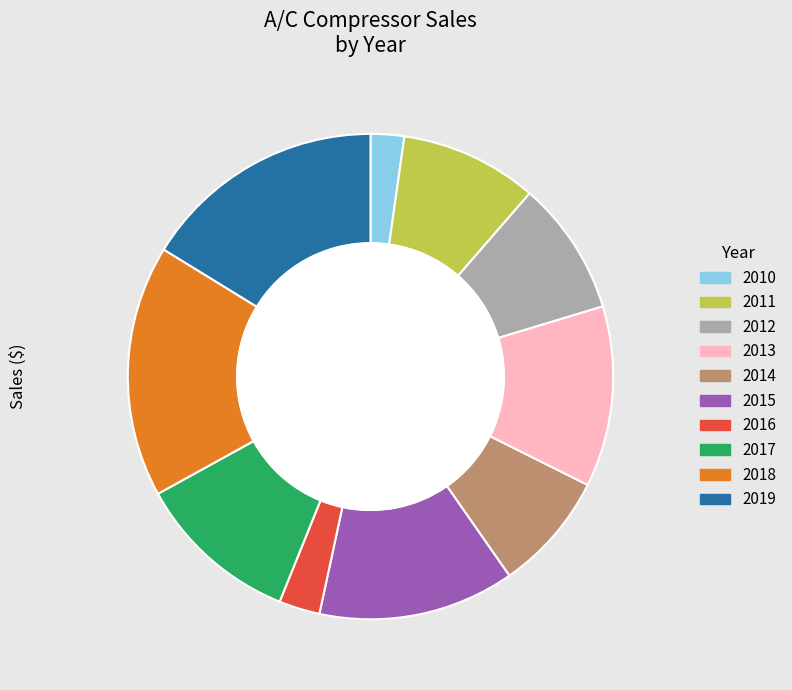

Is there a majority slice in this chart?

No